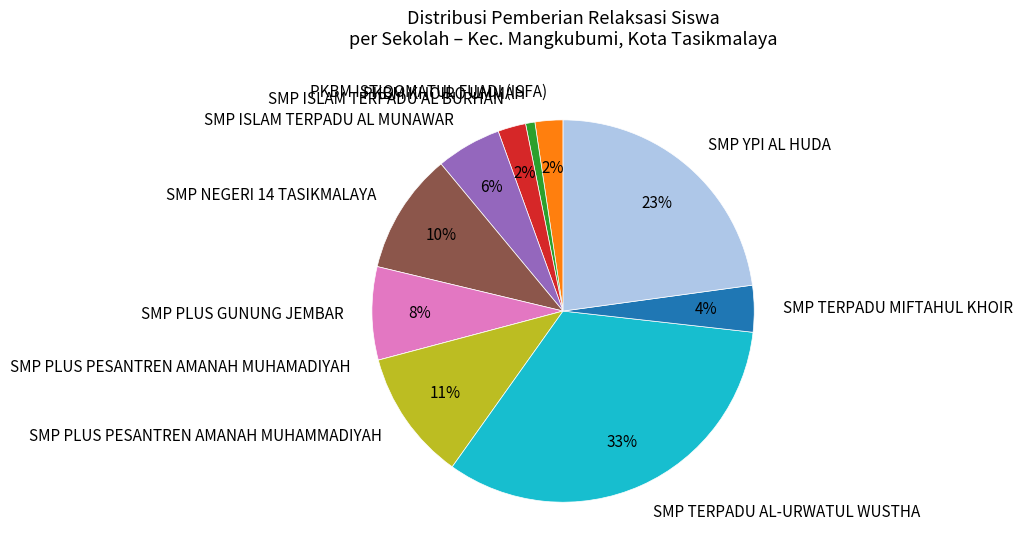

What is the largest slice in the pie chart?

SMP TERPADU AL-URWATUL WUSTHA